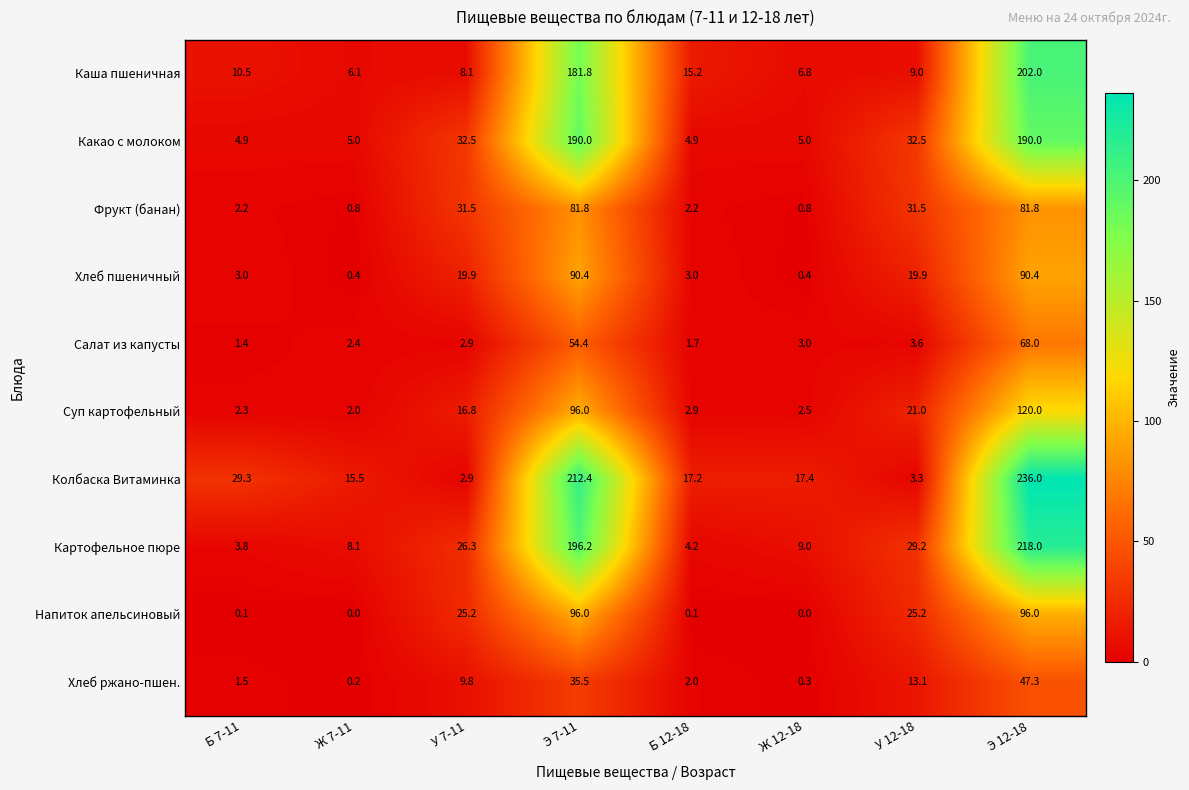

What is the difference between the Салат из капусты values at Ж 12-18 and Э 7-11?

51.4